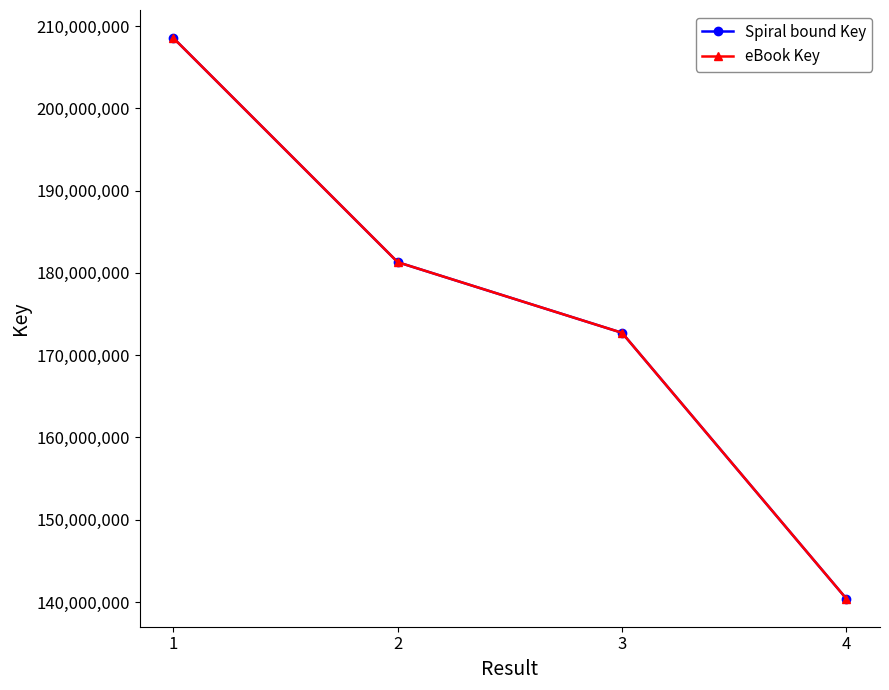

Is the value of Spiral bound Key at 3 greater than the value of eBook Key at 3?

No